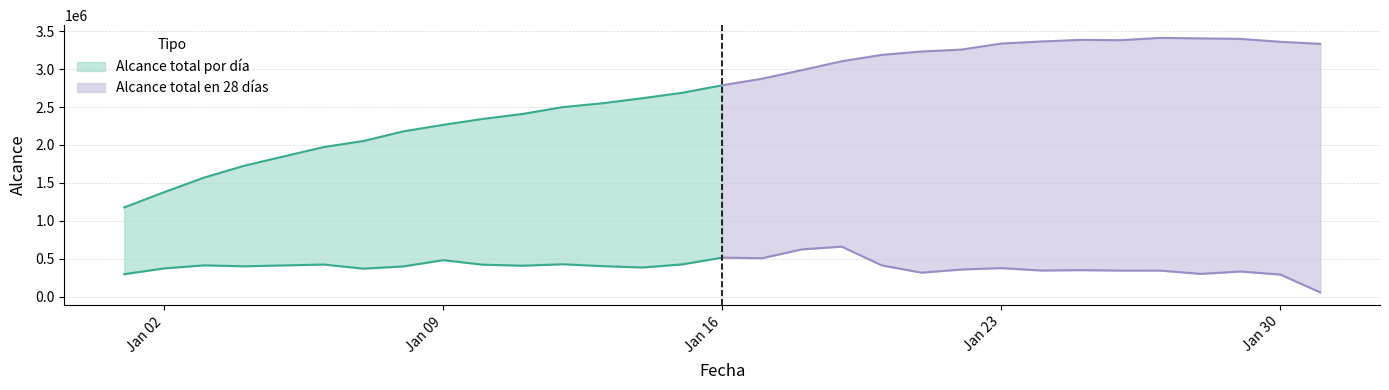

How many lines are shown in the chart?

2